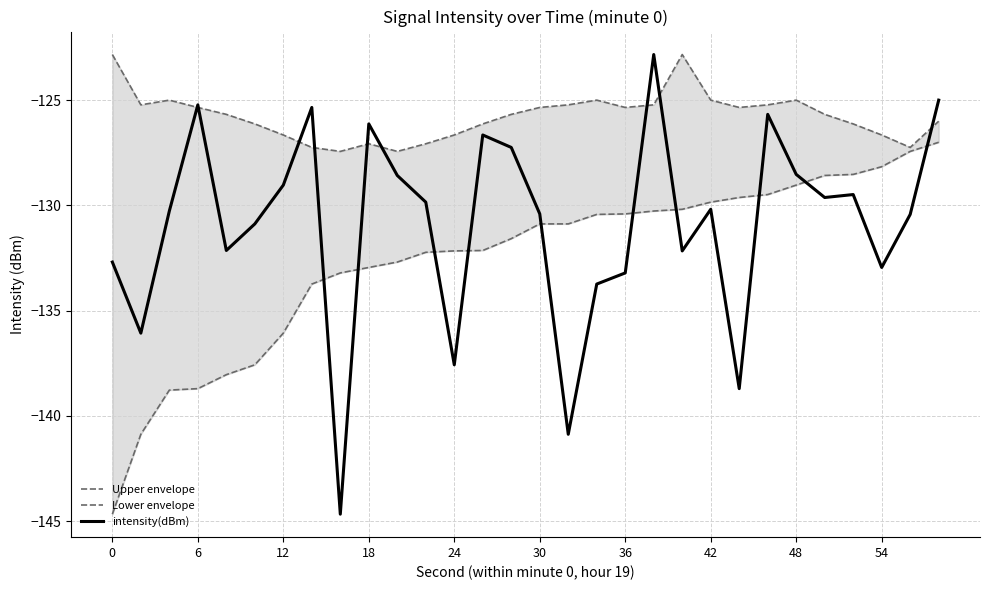

What are all the series names shown in the legend?

Upper envelope, Lower envelope, intensity(dBm)